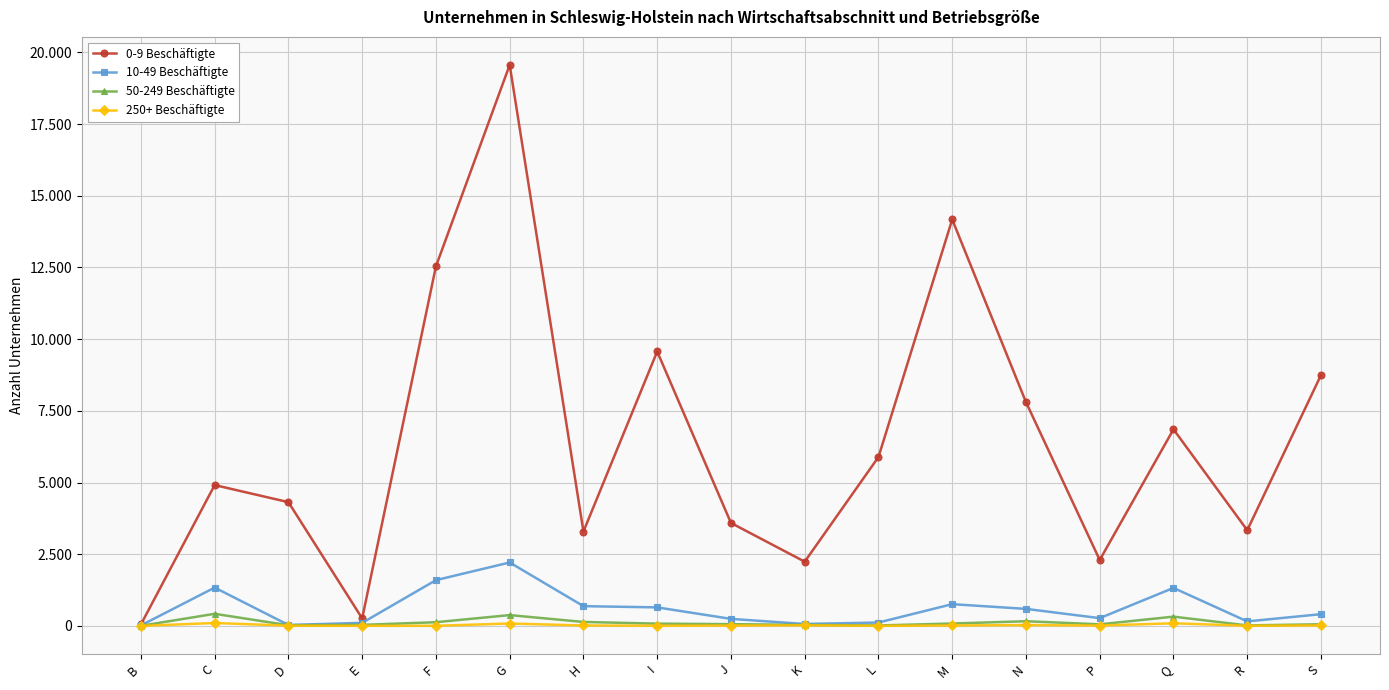

Is the value of 0-9 Beschäftigte at P greater than the value of 250+ Beschäftigte at K?

Yes